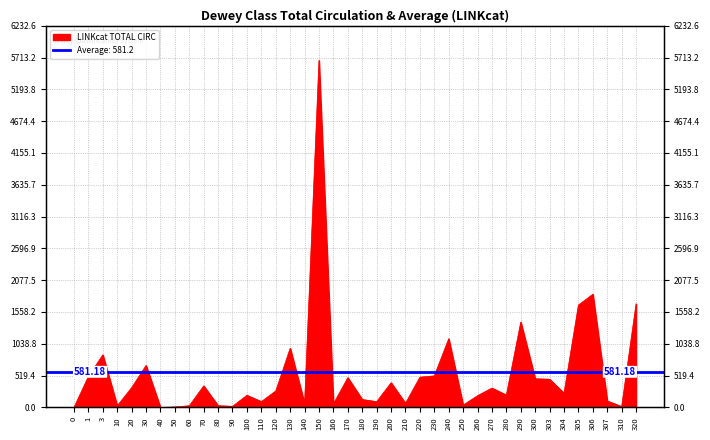

What is the difference between the maximum and second lowest values?

5666